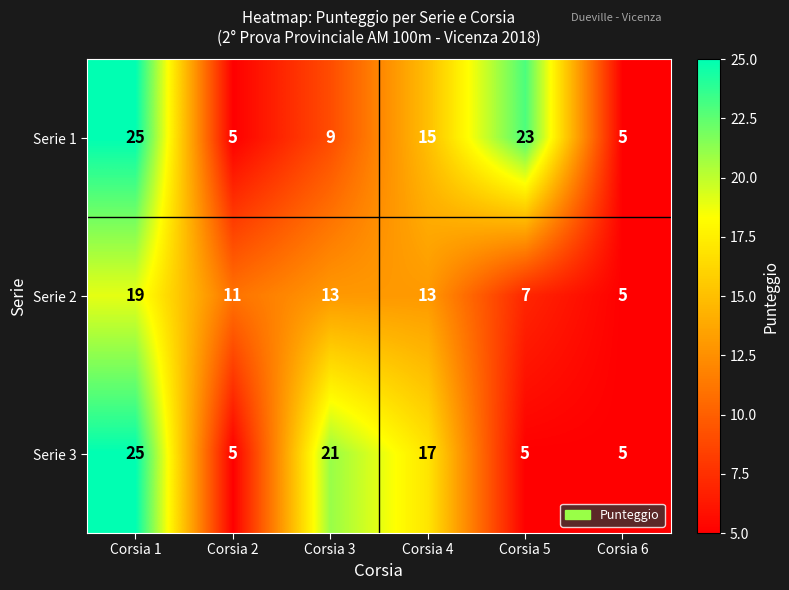

Rank the series at Corsia 3 from highest to lowest value.

Serie 3, Serie 2, Serie 1